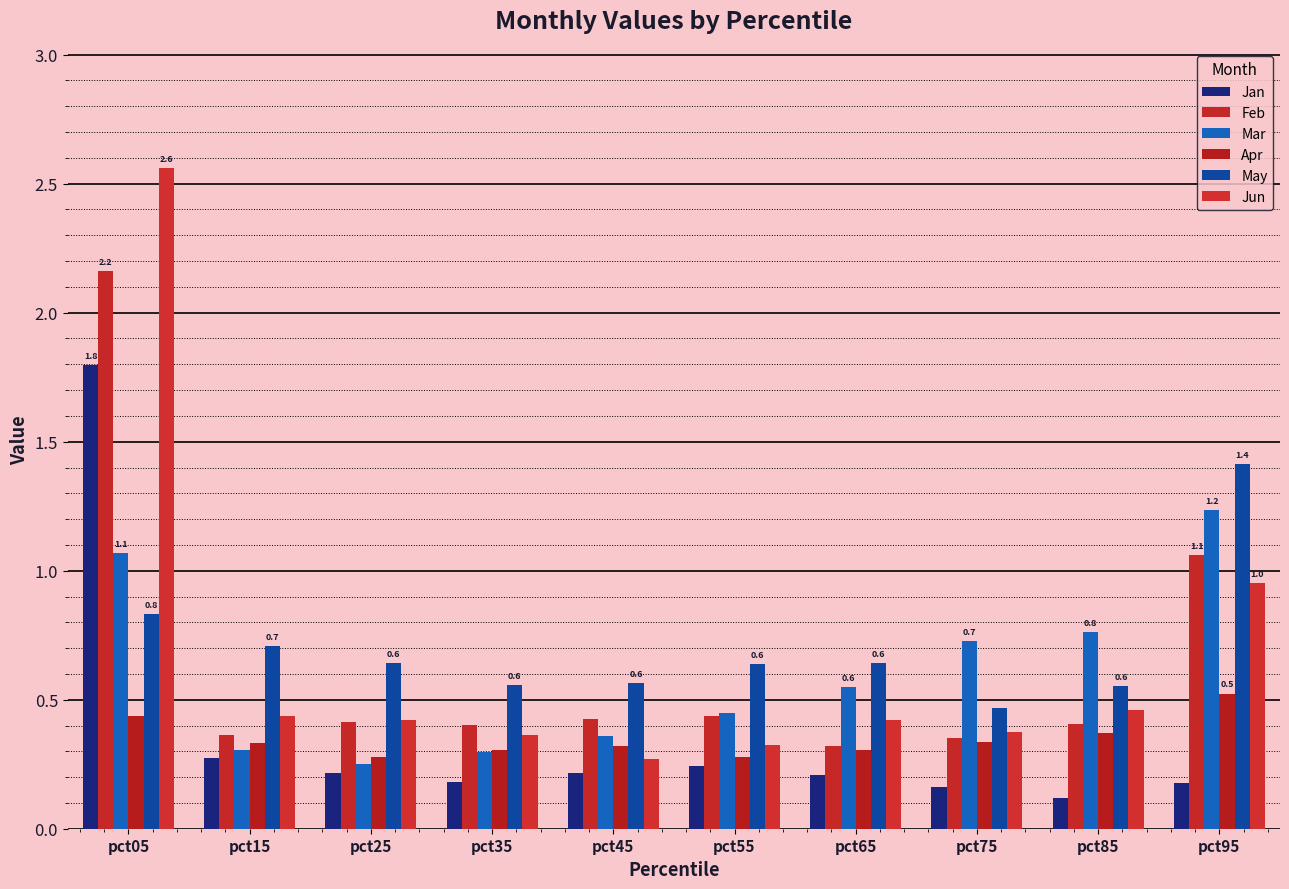

List the series in order of their peak value, highest first.

Jun, Feb, Jan, May, Mar, Apr